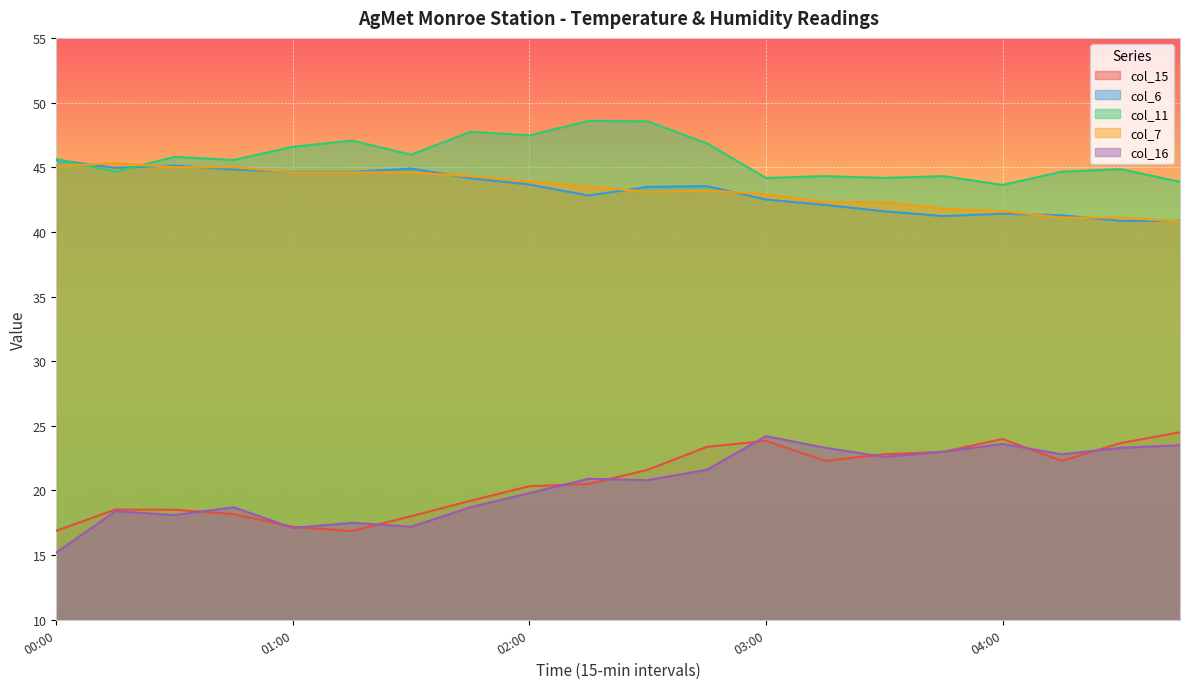

What is the label of the 13th point from the right?

01:45